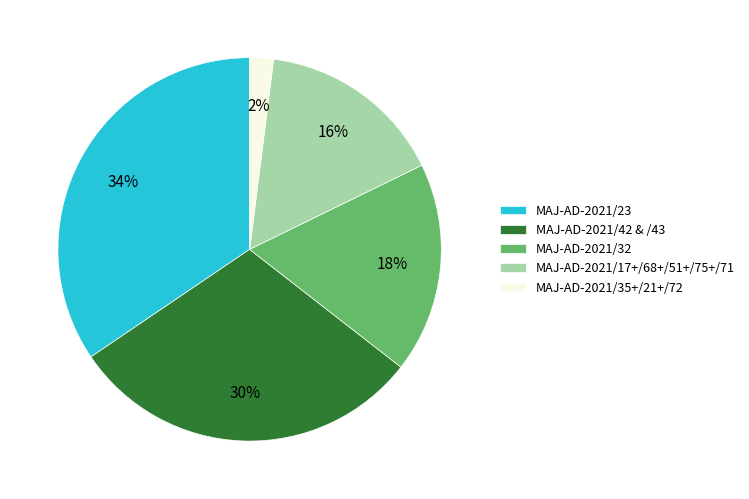

Is it true that MAJ-AD-2021/32 is 4% of the pie?

False